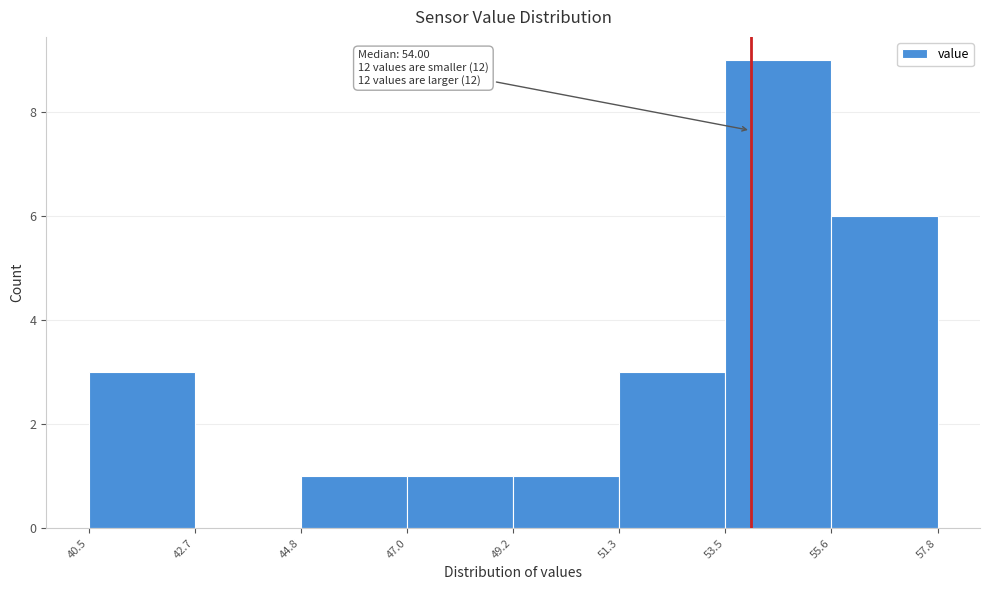

Which range on the x-axis has the tallest bar?

53.5 to 55.6